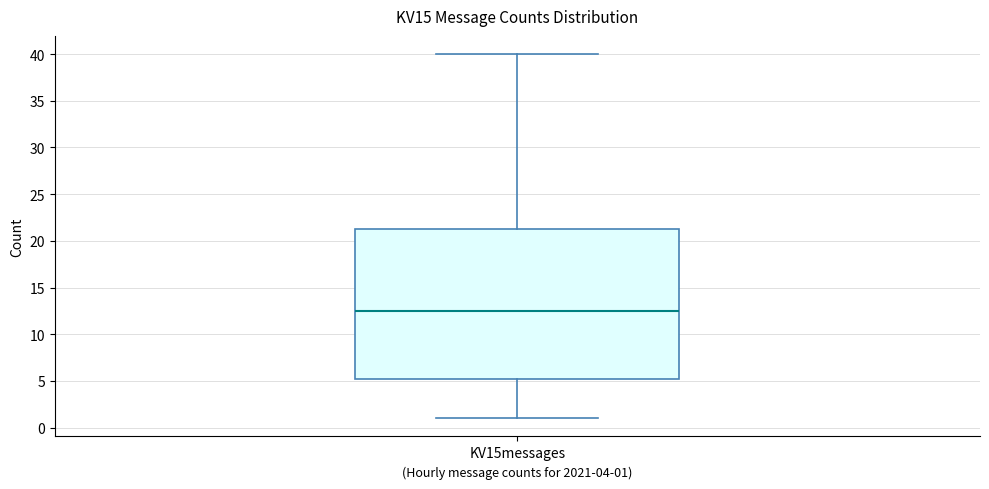

Where does the lower whisker of the box for KV15messages end on the y-axis? The values are not printed on the chart, so give them approximately, as read against the axis.

1.0